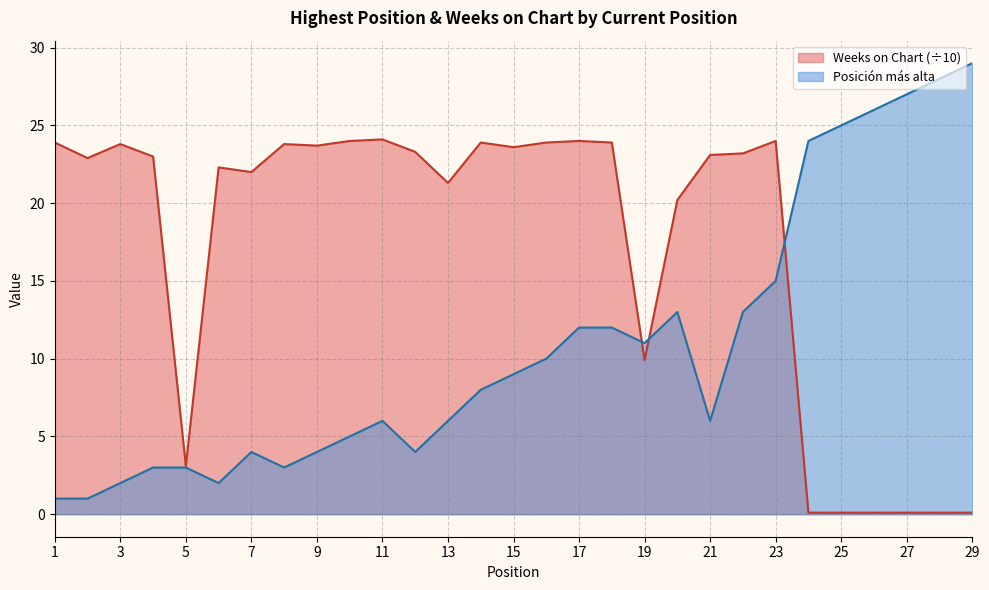

What is the value of the Posición más alta point at the 3rd from the left?

2.0